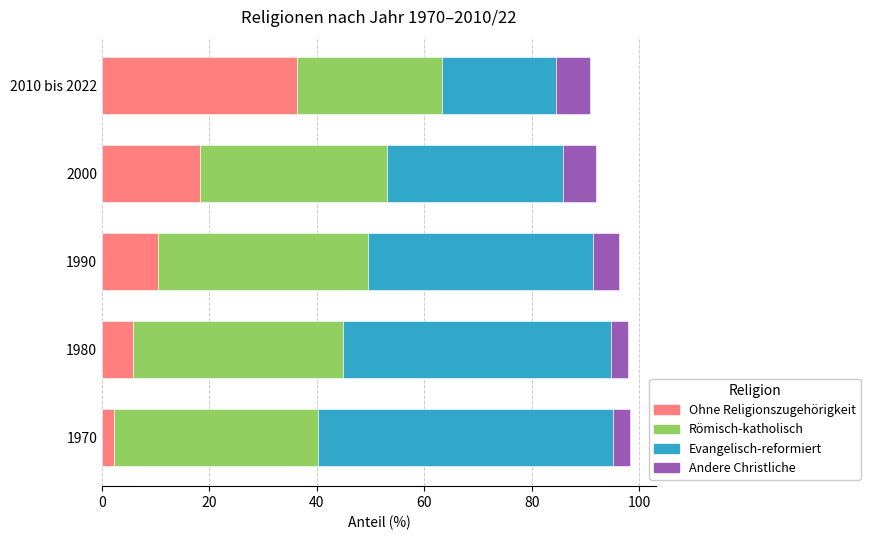

How many values in the Ohne Religionszugehörigkeit series are below 10?

2